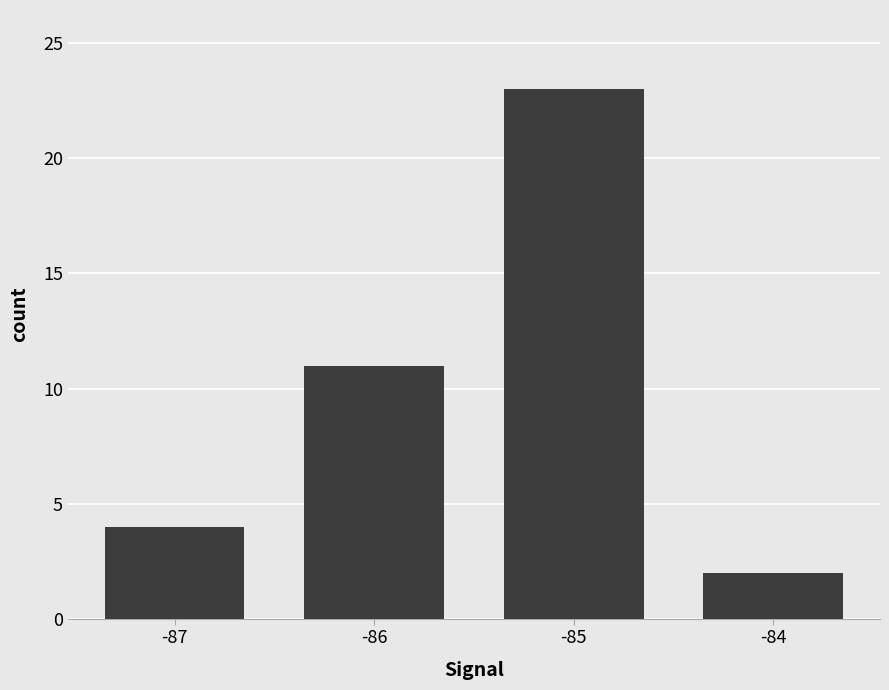

What is the minimum value shown in the chart?

2